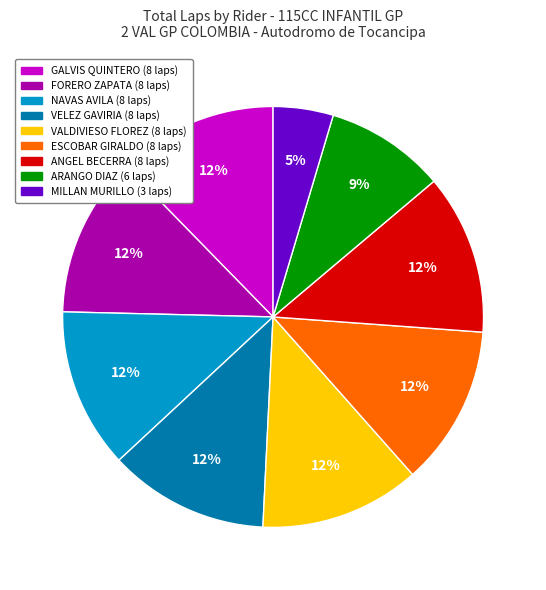

To the nearest percent, what is the average slice percentage?

11%